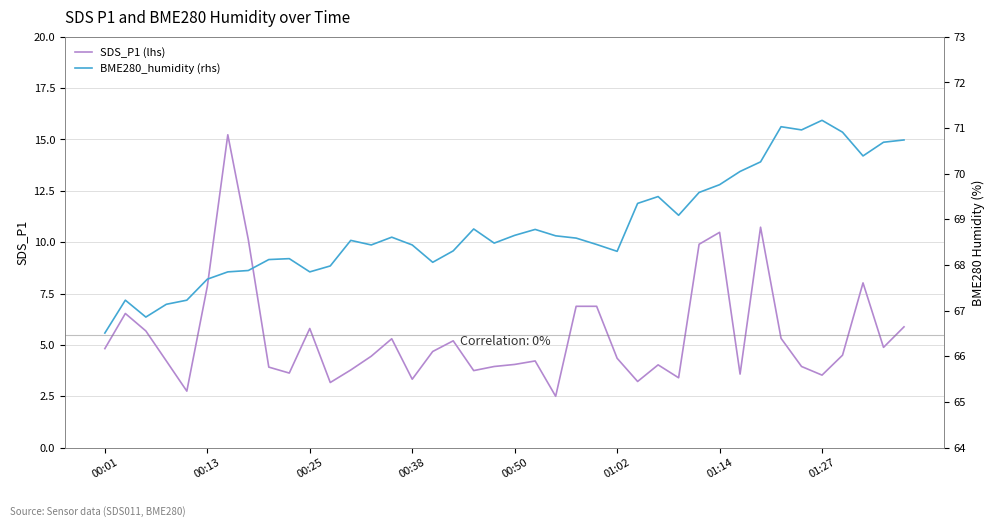

What is the maximum value shown in the chart?

71.2